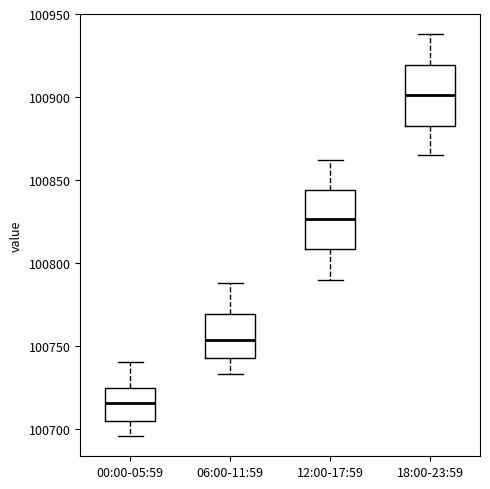

Reading left to right, read every box against the y-axis: the position of its median line, the range the box covers, and the ends of its whiskers. The values are not printed on the chart, so give them approximately, as read against the axis.

00:00-05:59: median 100715, box 100705 to 100725, whiskers 100695 to 100740
06:00-11:59: median 100755, box 100745 to 100770, whiskers 100735 to 100790
12:00-17:59: median 100825, box 100810 to 100845, whiskers 100790 to 100860
18:00-23:59: median 100900, box 100885 to 100920, whiskers 100865 to 100940